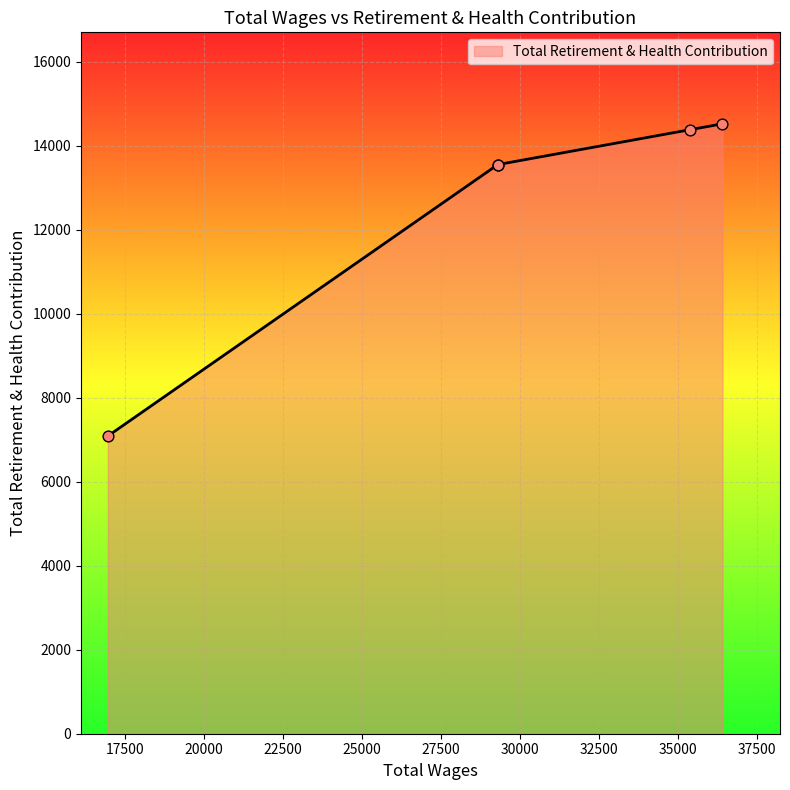

Between 16962.0 and 36402.0, which is larger?

36402.0